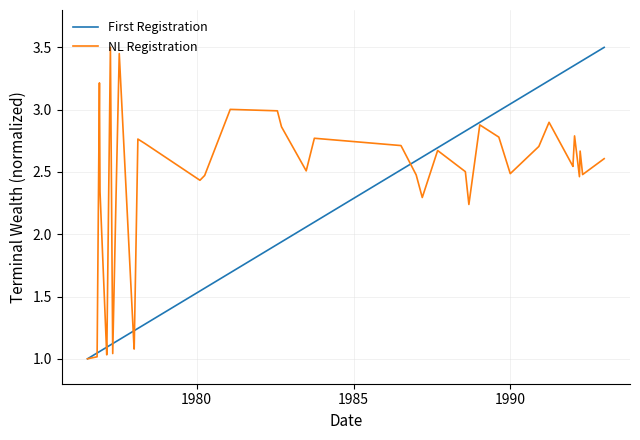

After their last crossing, which series has the higher values: NL Registration or First Registration?

First Registration